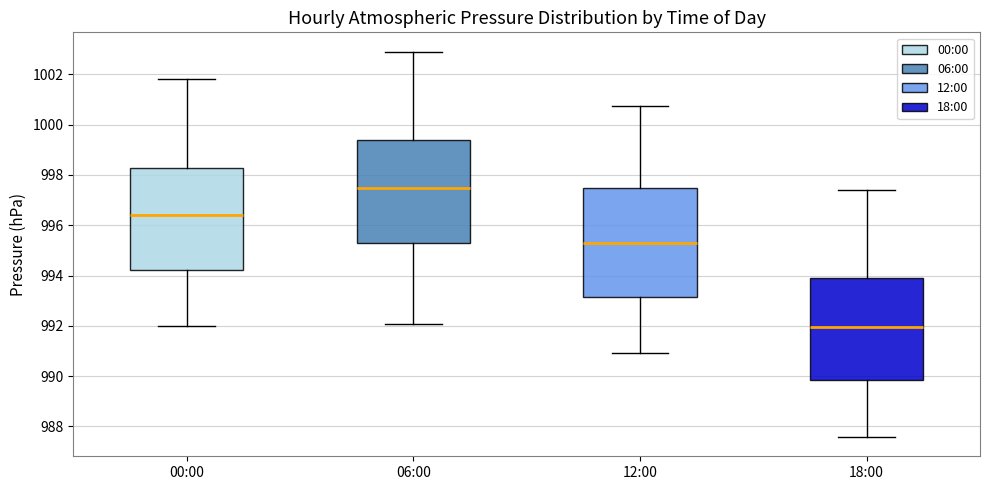

Where is the upper edge of the box for 18:00 on the y-axis? The values are not printed on the chart, so give them approximately, as read against the axis.

994.0